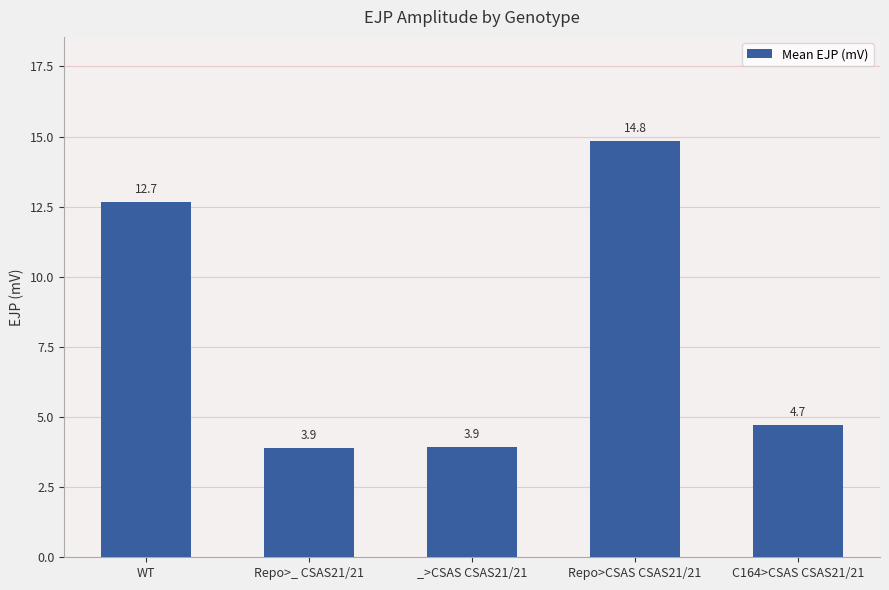

Which category has the highest value across all series?

Repo>CSAS CSAS21/21